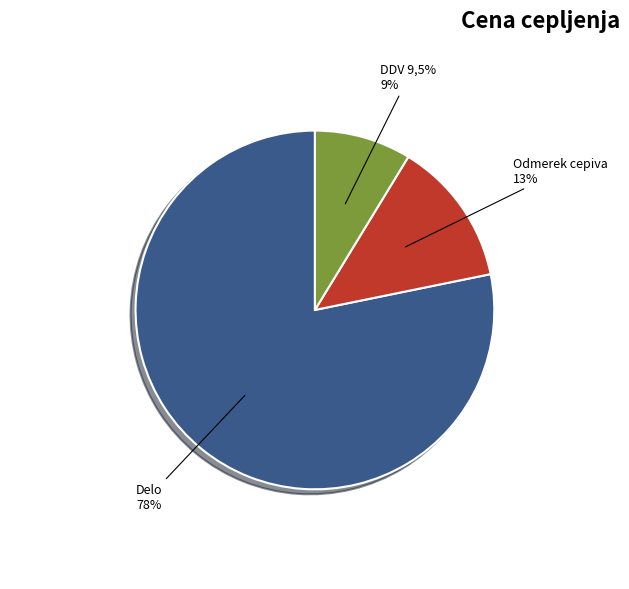

Is the sum of Odmerek cepiva and DDV 9,5% greater than half?

No